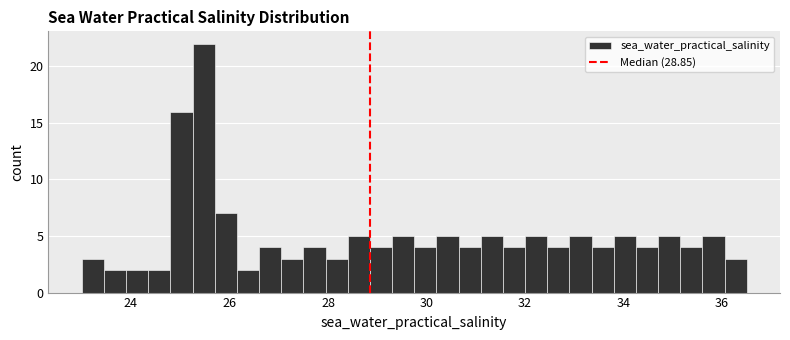

Around what value on the x-axis is the tallest bar? Give the approximate position of its centre, as read against the axis.

25.4